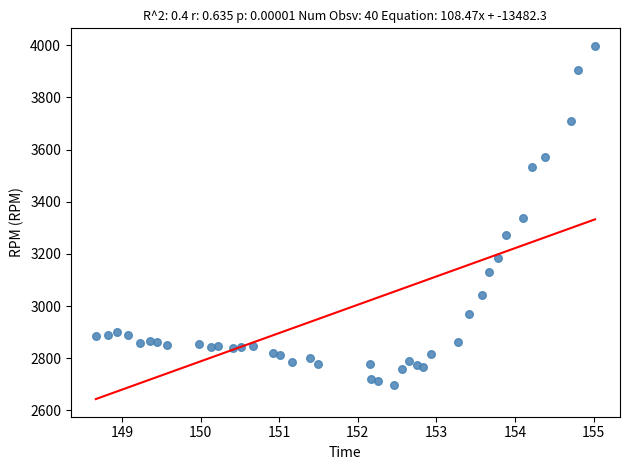

What is the range of Y values (max minus min)?

1298